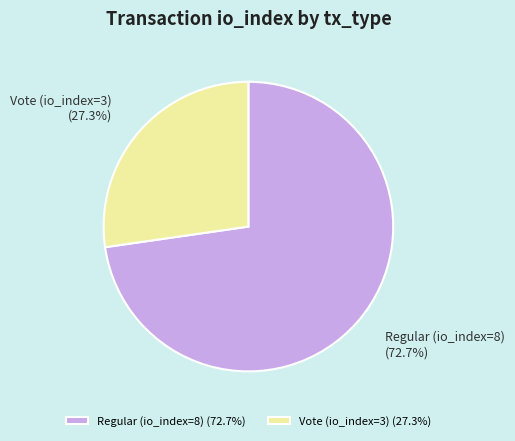

To the nearest percent, what percentage of the pie is Vote (io_index=3)?

27%